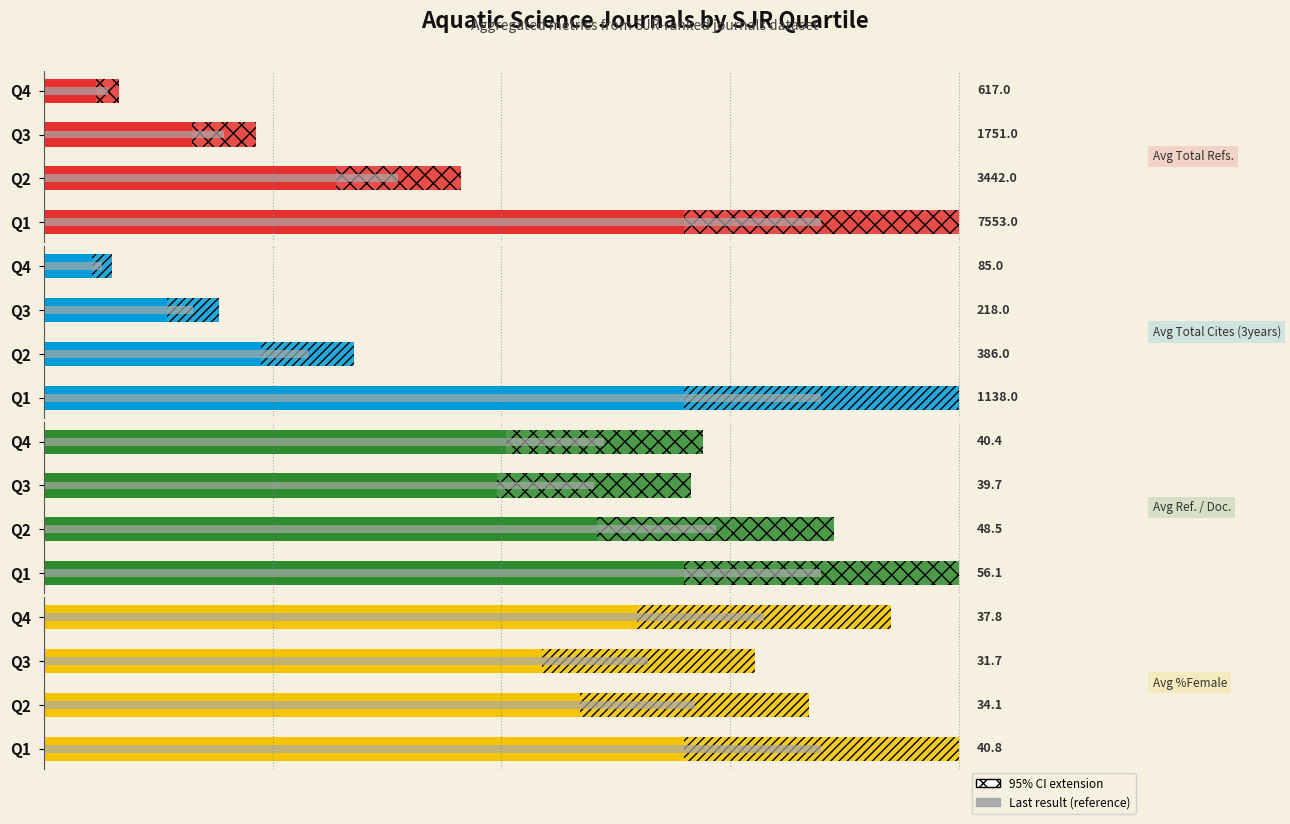

The value of Avg Total Cites (3years) at 0 is 448.8. True or false?

False